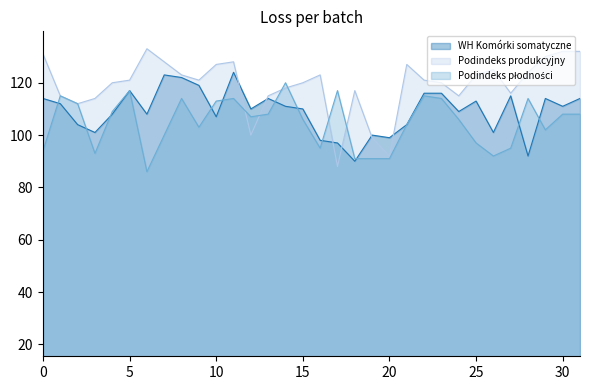

How many interior local valleys does the Podindeks produkcyjny series have?

7